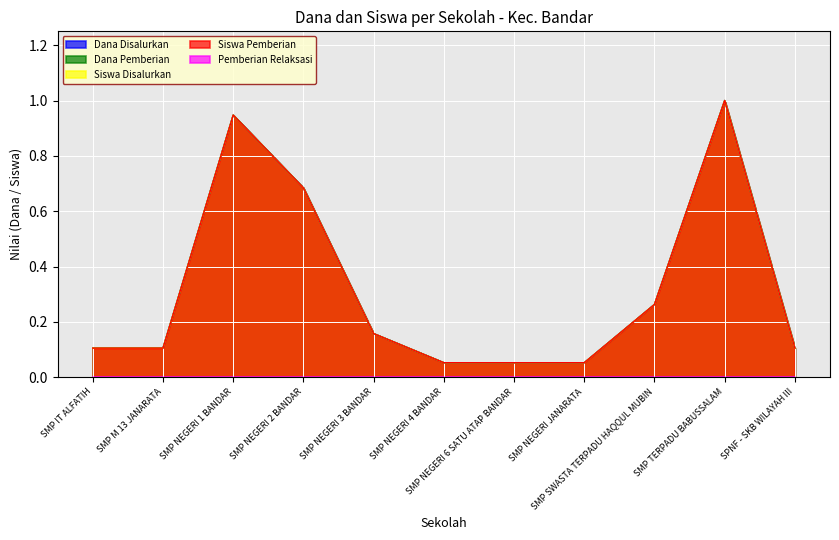

Between SMP M 13 JANARATA and SMP NEGERI 3 BANDAR, which series saw the biggest shift?

Dana Disalurkan